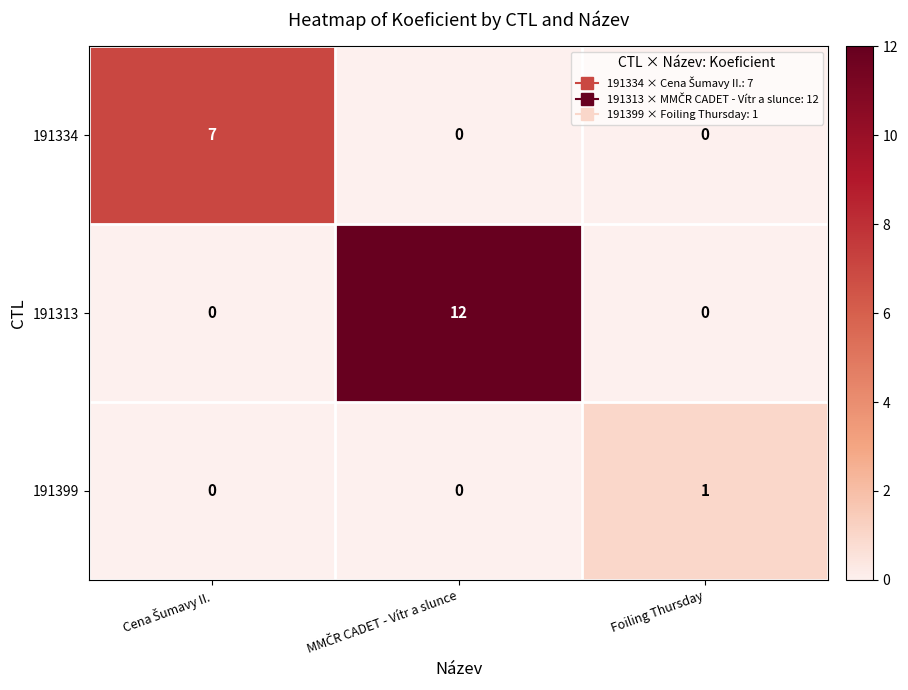

Count the number of data series in this chart.

3